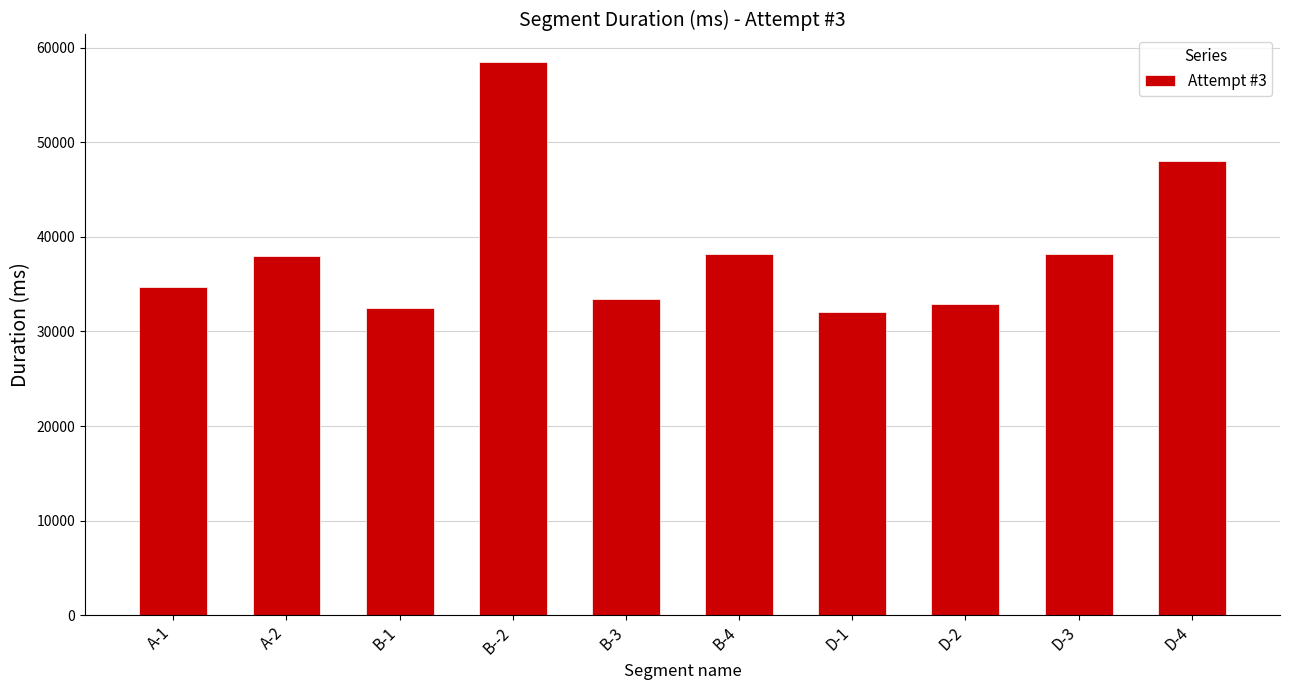

The value at B-1 is 44392. True or false?

False